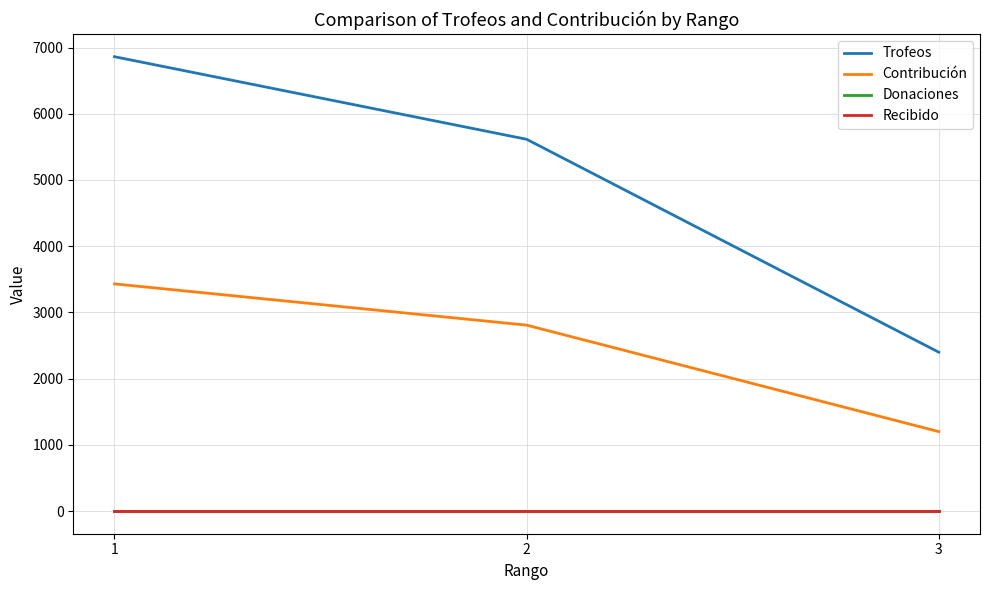

At which label does Trofeos reach its peak?

1